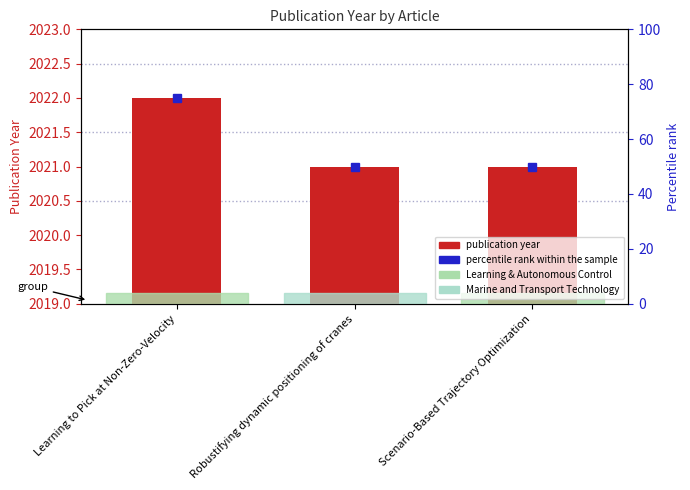

Which series has the widest spread of values?

percentile rank within the sample